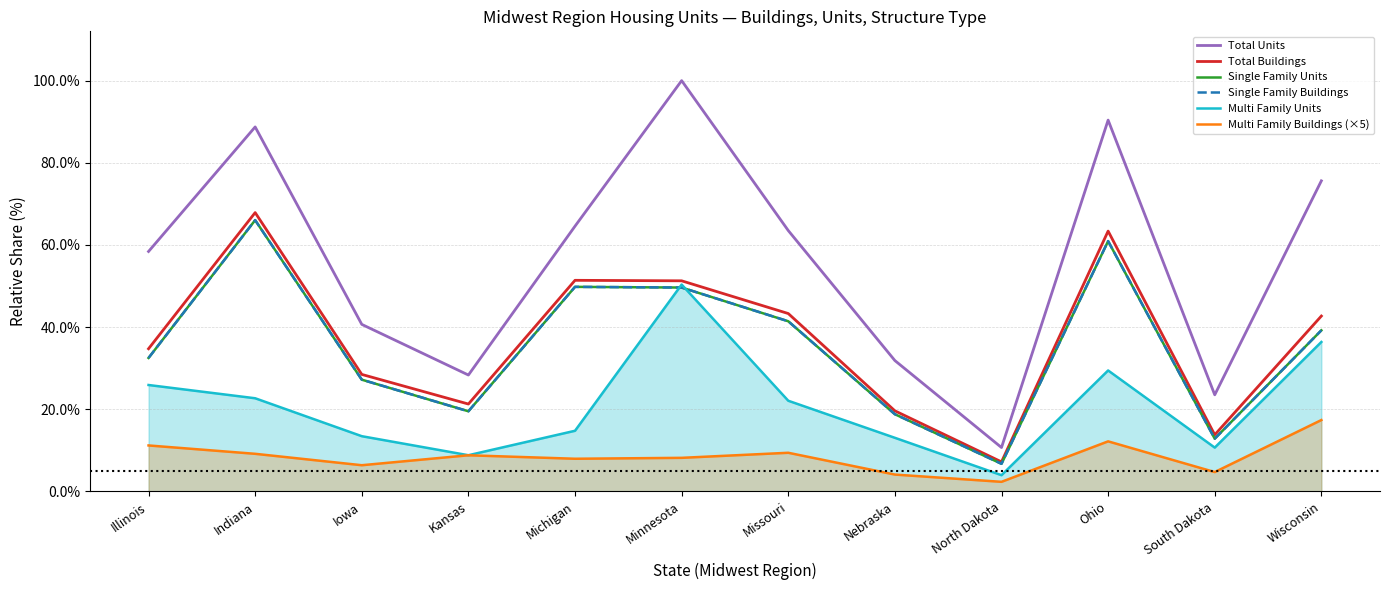

How many lines are shown in the chart?

6